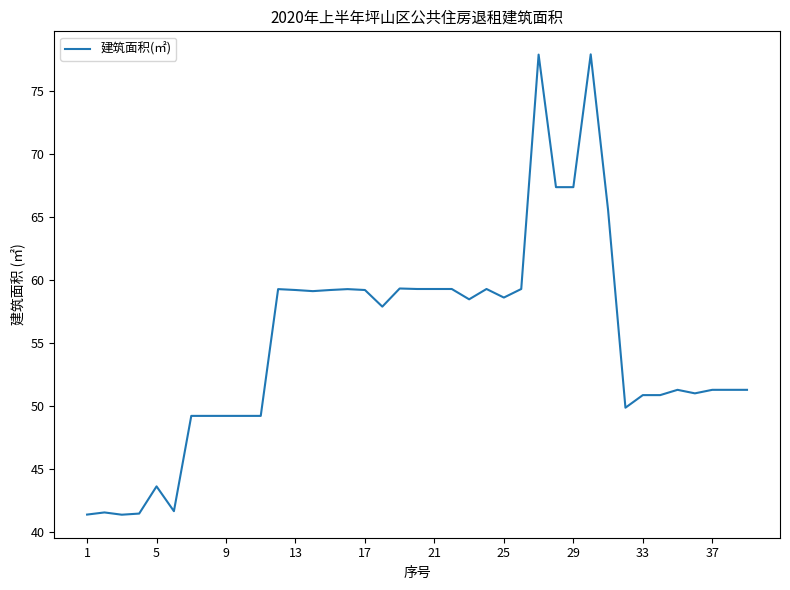

What is the maximum value shown in the chart?

77.9